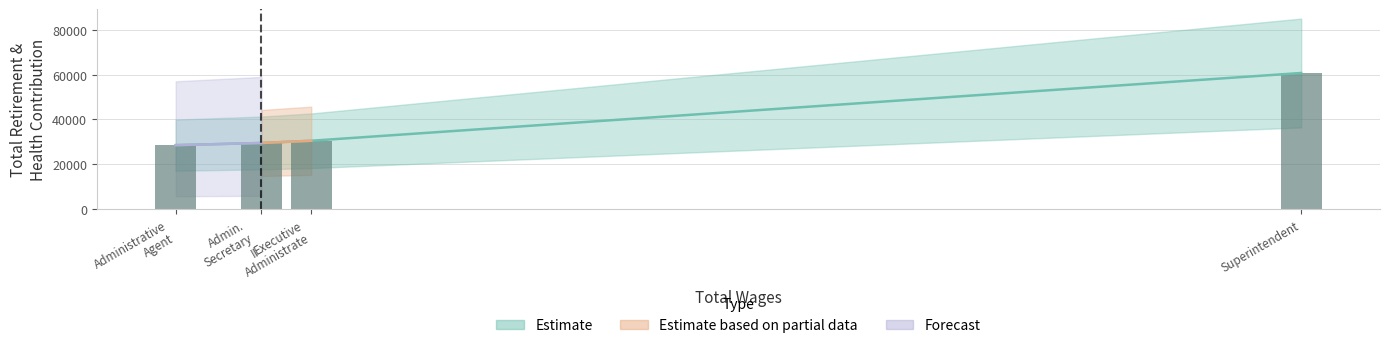

What is the smallest value displayed?

28497